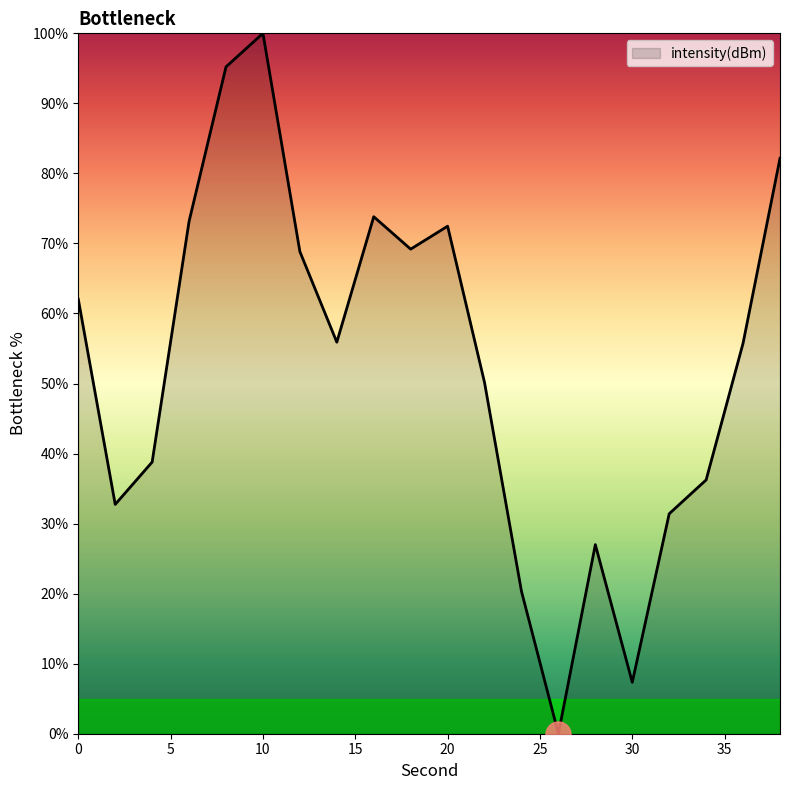

Is this an area chart (filled region under the line)?

Yes